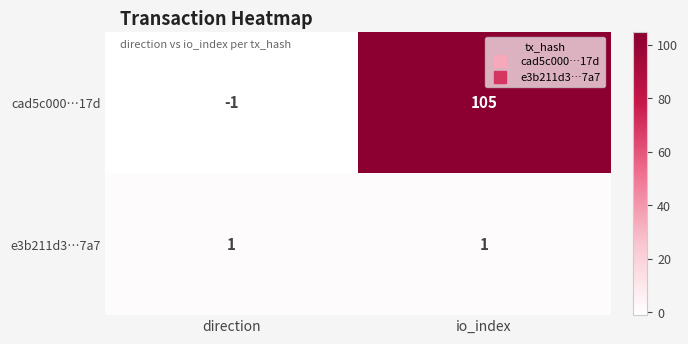

Reading left to right, transcribe all the data shown in this chart.

cad5c000…17d: direction=-1	io_index=105
e3b211d3…7a7: direction=1	io_index=1